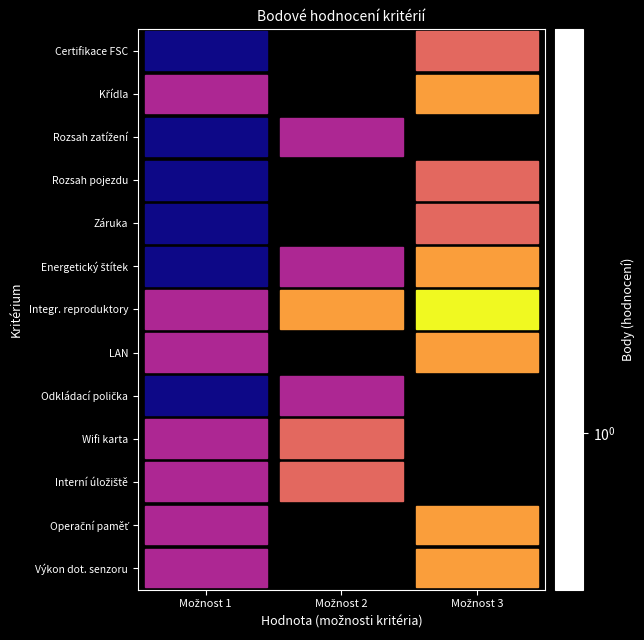

The Integr. reproduktory series shows 2.0 at Možnost 2. True or false?

False